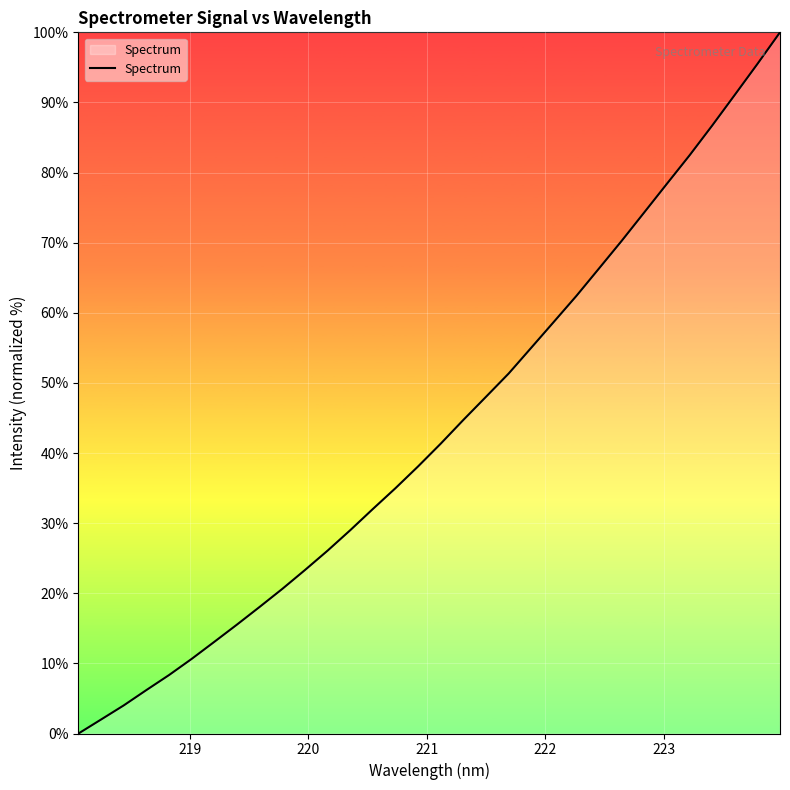

How many lines are shown in the chart?

1